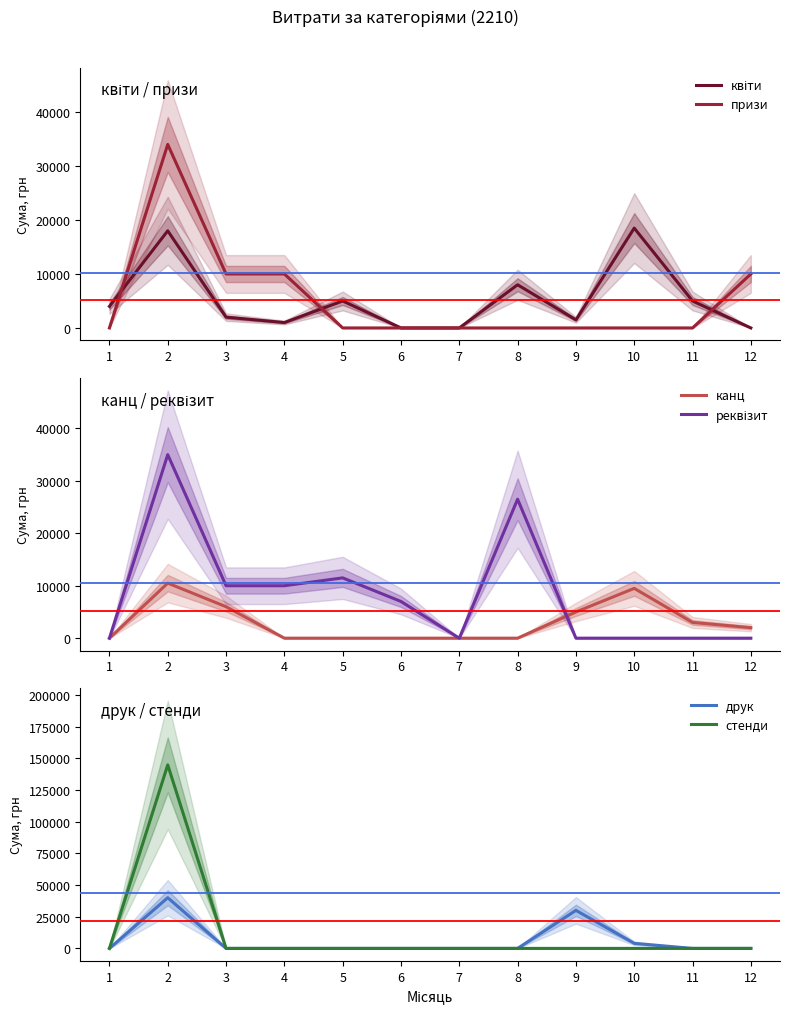

What are all the series names shown in the legend?

квіти, призи, канц, реквізит, друк, стенди